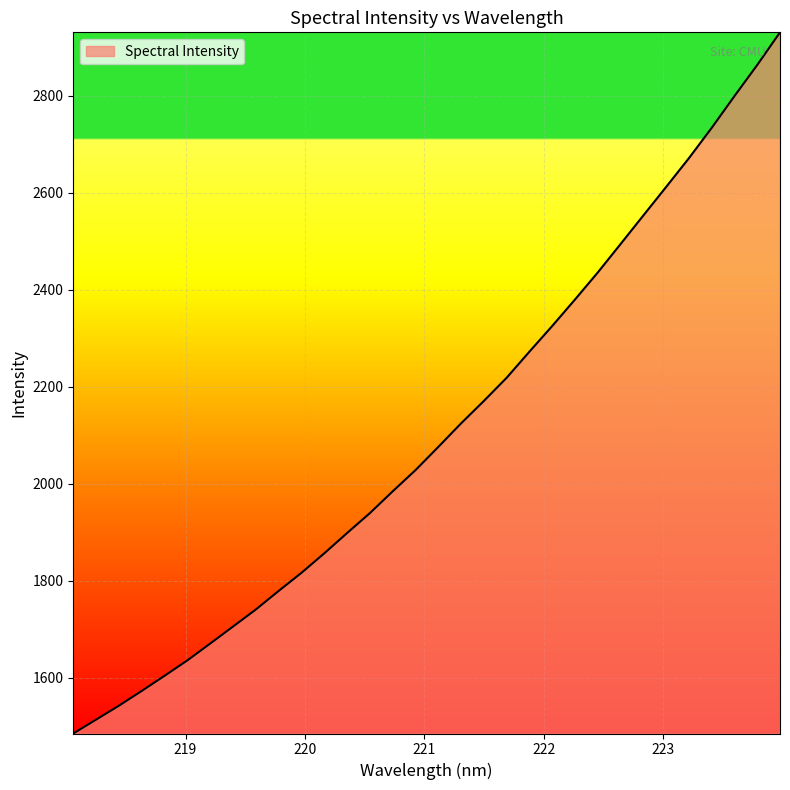

How many lines are shown in the chart?

1